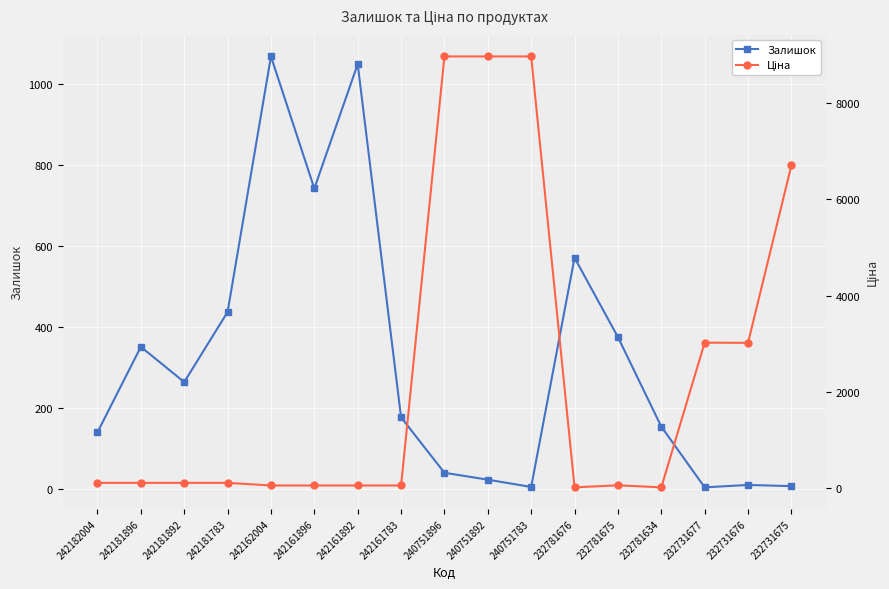

Where is Залишок nearest to the value 535?

232781676